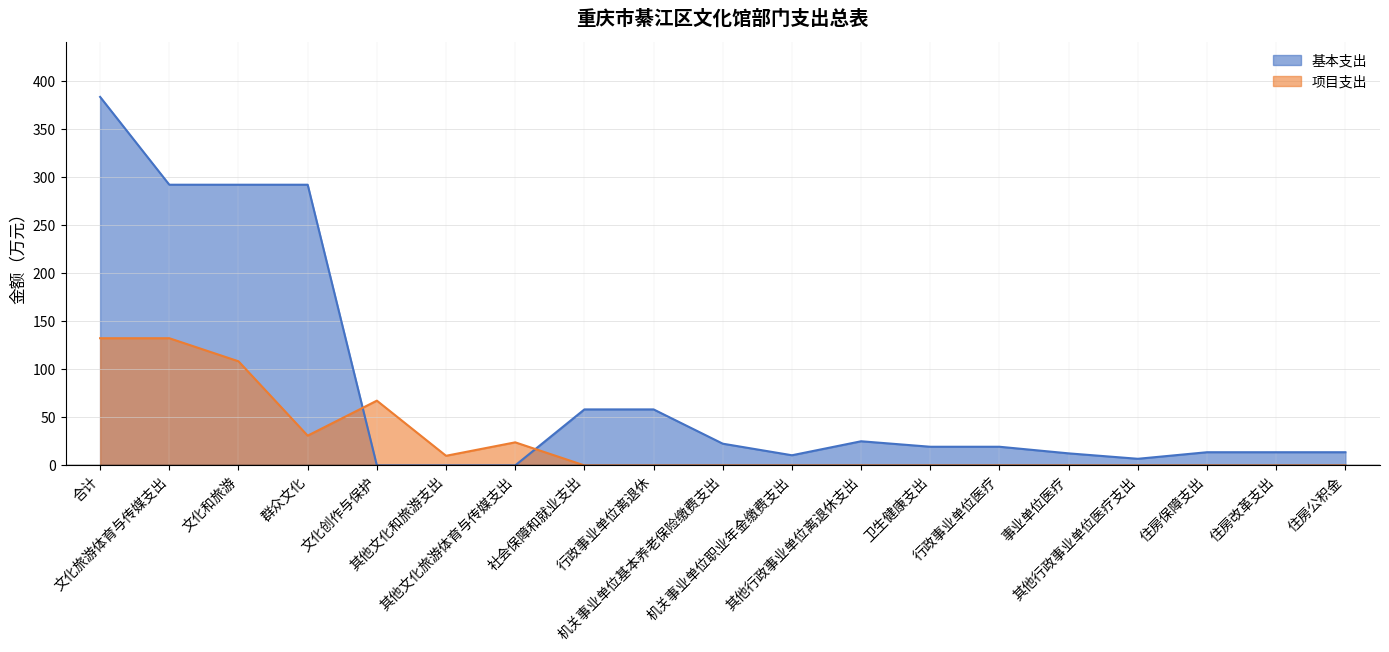

Which series ends up on top after the final intersection of 基本支出 and 项目支出?

基本支出